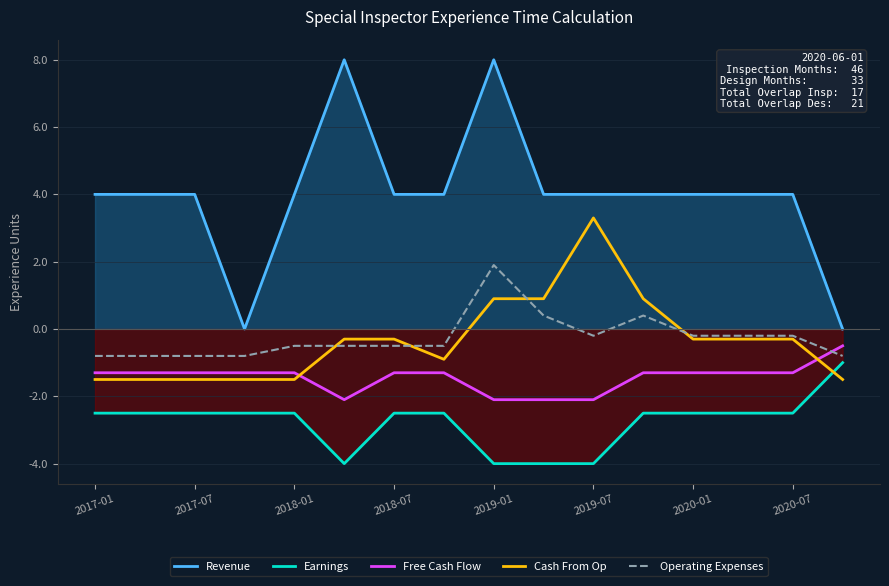

What are all the series names shown in the legend?

Revenue, Earnings, Free Cash Flow, Cash From Op, Operating Expenses